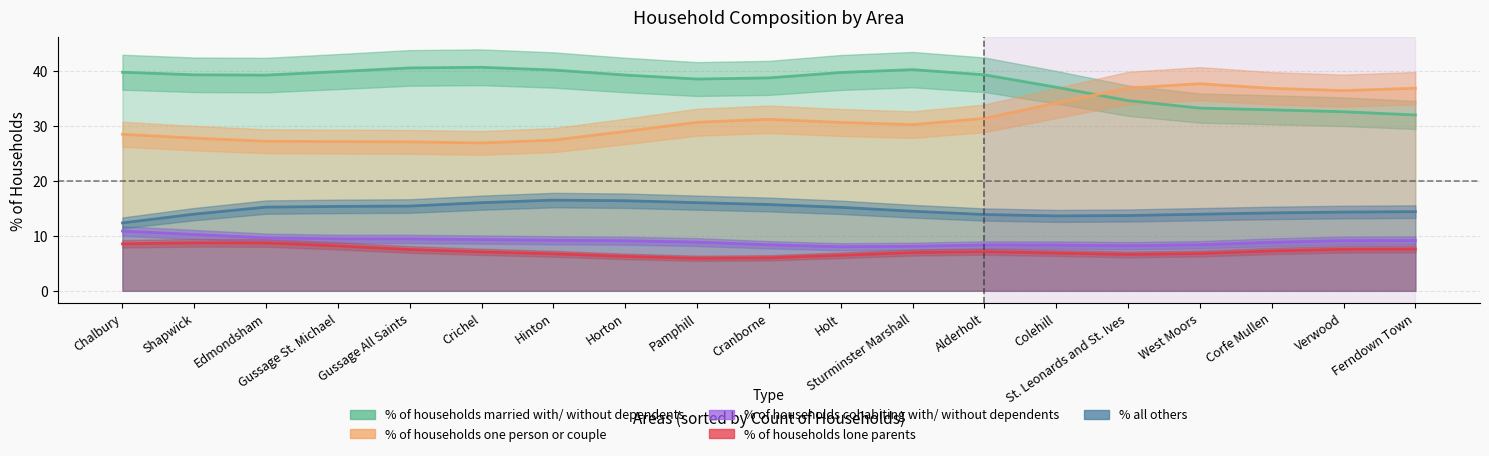

True or false: % of households cohabiting with/ without dependents has a value of 5.9 at Edmondsham.

False